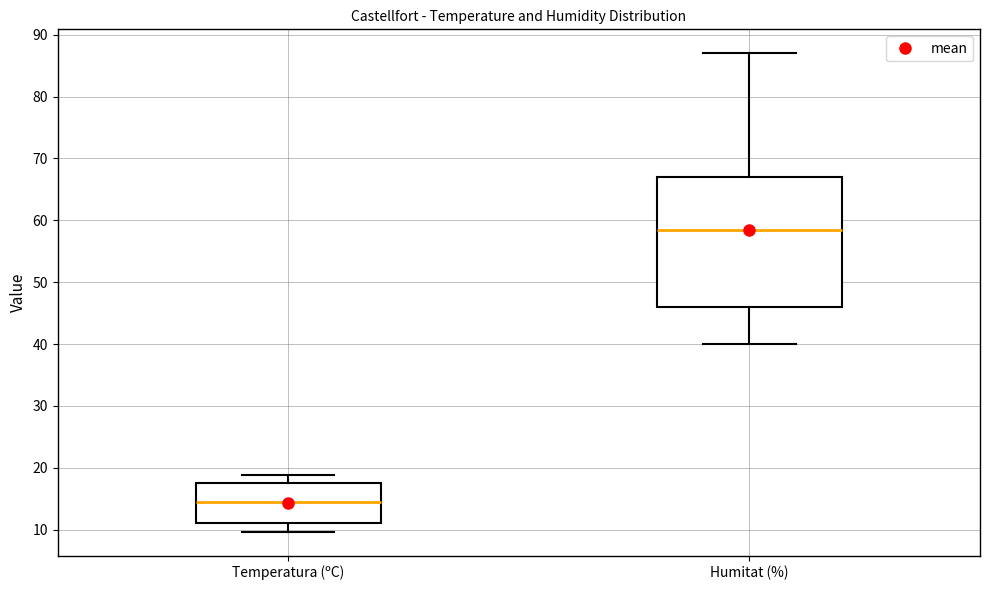

Reading left to right, transcribe this box plot: for each box, give where its median line is, the range the box spans, and where its two whiskers end, as read against the y-axis. The values are not printed on the chart, so give them approximately, as read against the axis.

Temperatura (ºC): median 15, box 11 to 18, whiskers 10 to 19
Humitat (%): median 59, box 46 to 67, whiskers 40 to 87